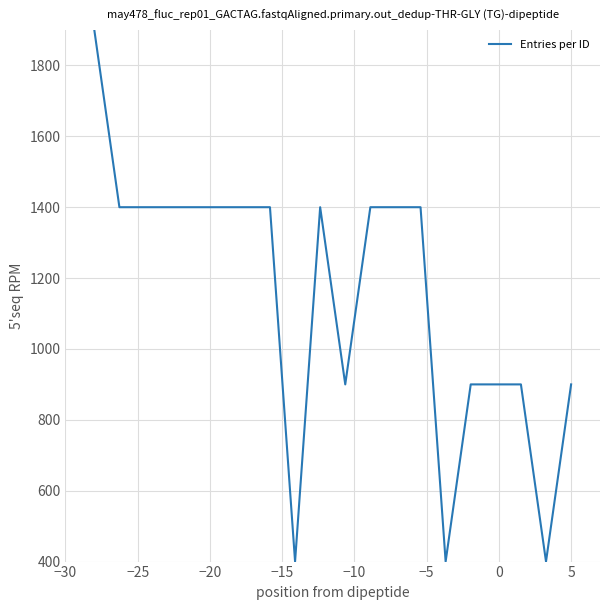

What is the sum of all values?

23000